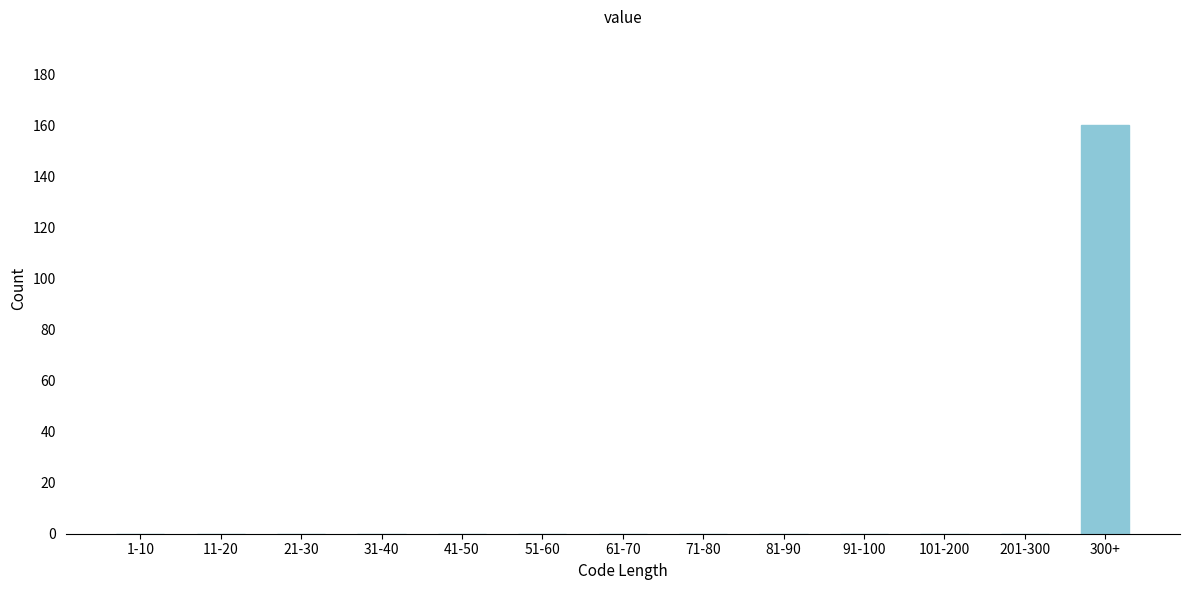

Reading left to right, extract all data points from this chart.

1-10=0	11-20=0	21-30=0	31-40=0	41-50=0	51-60=0	61-70=0	71-80=0	81-90=0	91-100=0	101-200=0	201-300=0	300+=160